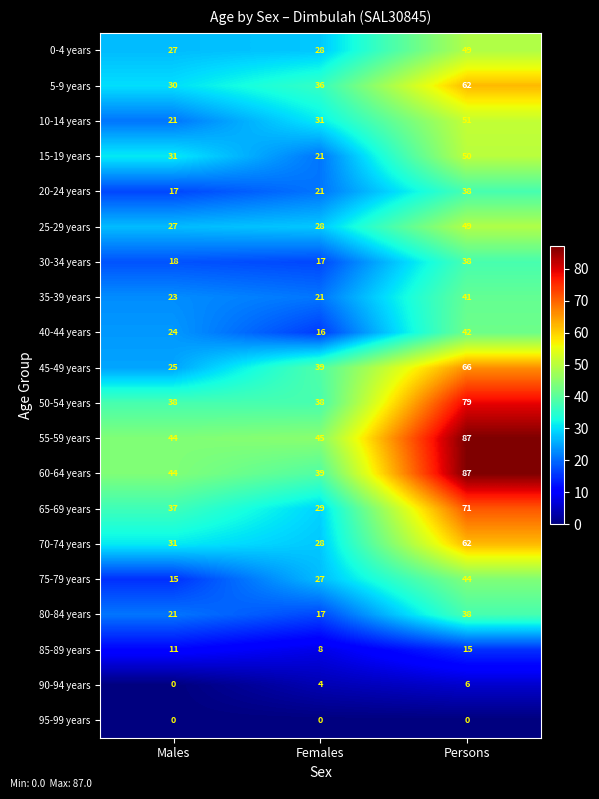

Which series has the largest range (max minus min)?

60-64 years